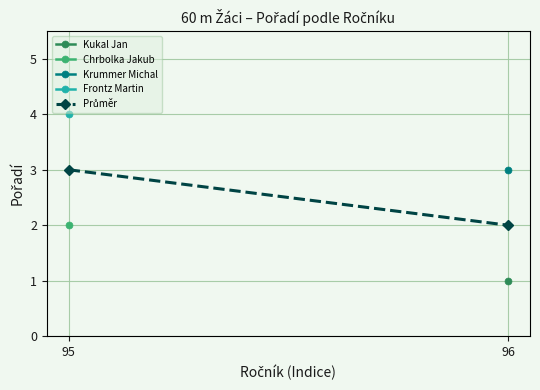

Approximately how many times larger is the value at 96 compared to 95?

0.7